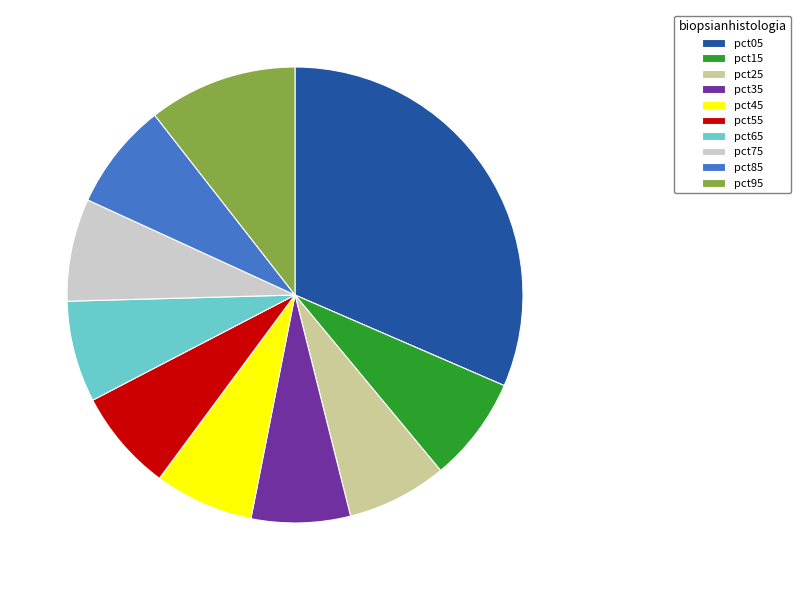

Count the number of slices in the pie.

10